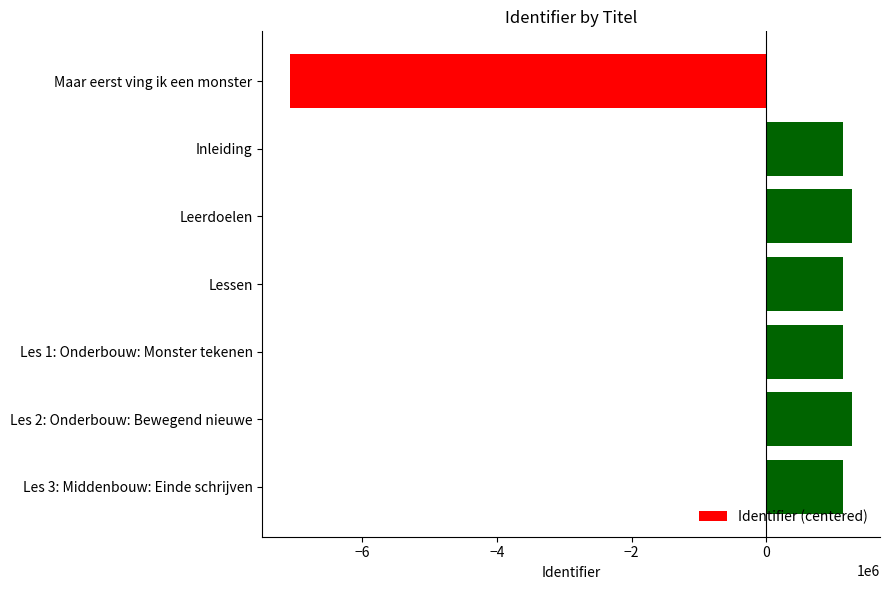

Are the bars horizontal?

Yes